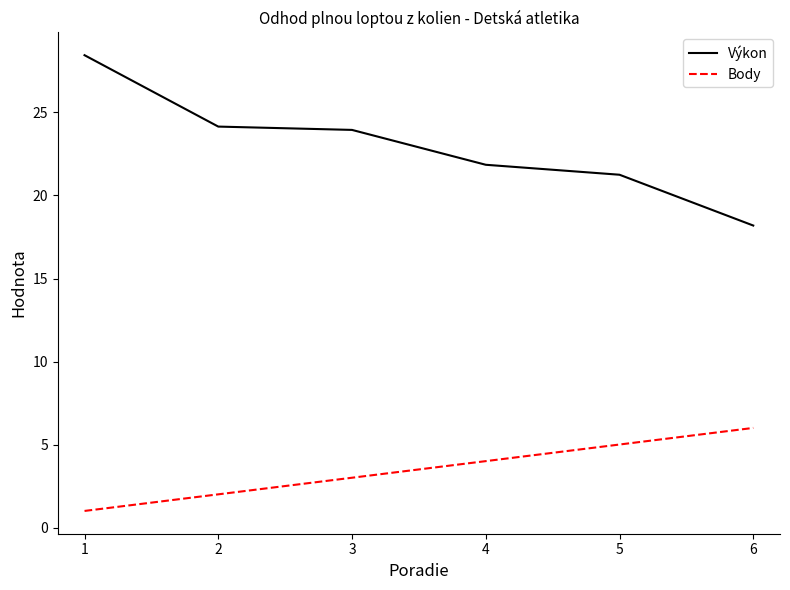

What is the average value of the Výkon series?

23.0